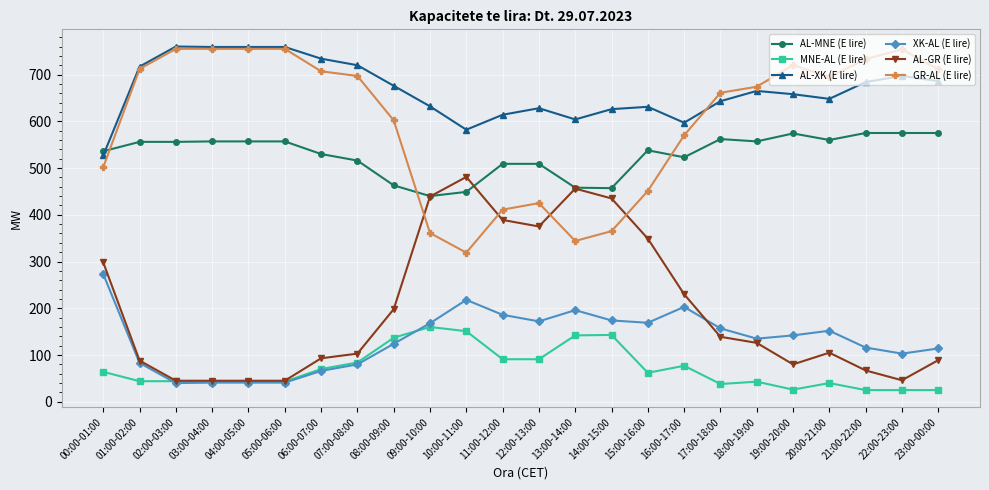

After their last crossing, which series has the higher values: AL-MNE (E lire) or AL-GR (E lire)?

AL-MNE (E lire)